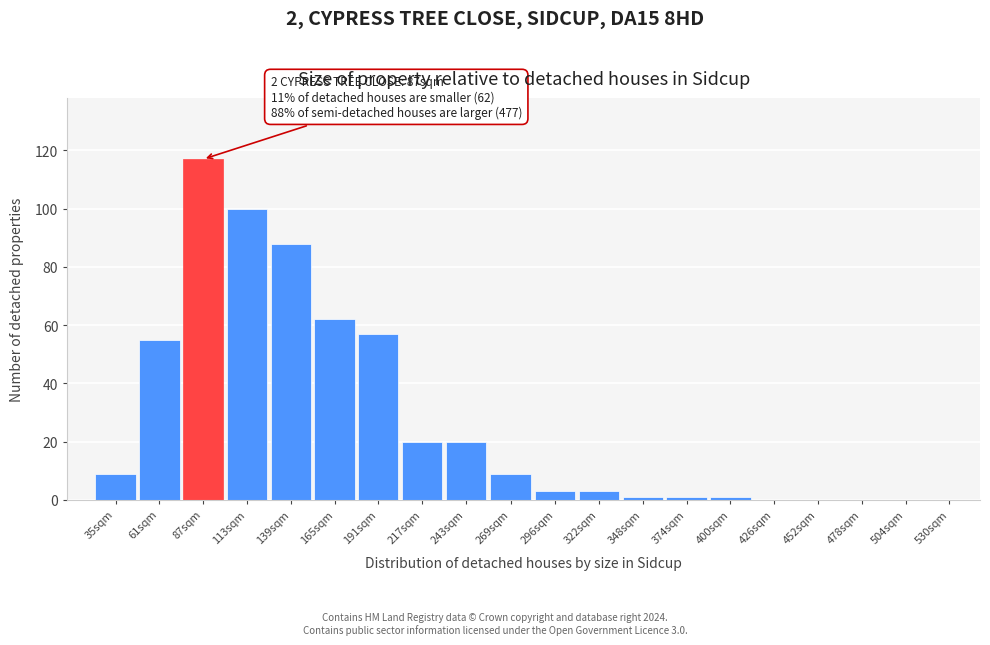

Reading right to left, extract all data points from this chart.

530sqm=0	504sqm=0	478sqm=0	452sqm=0	426sqm=0	400sqm=1	374sqm=1	348sqm=1	322sqm=3	296sqm=3	269sqm=9	243sqm=20	217sqm=20	191sqm=57	165sqm=62	139sqm=88	113sqm=100	87sqm=117	61sqm=55	35sqm=9